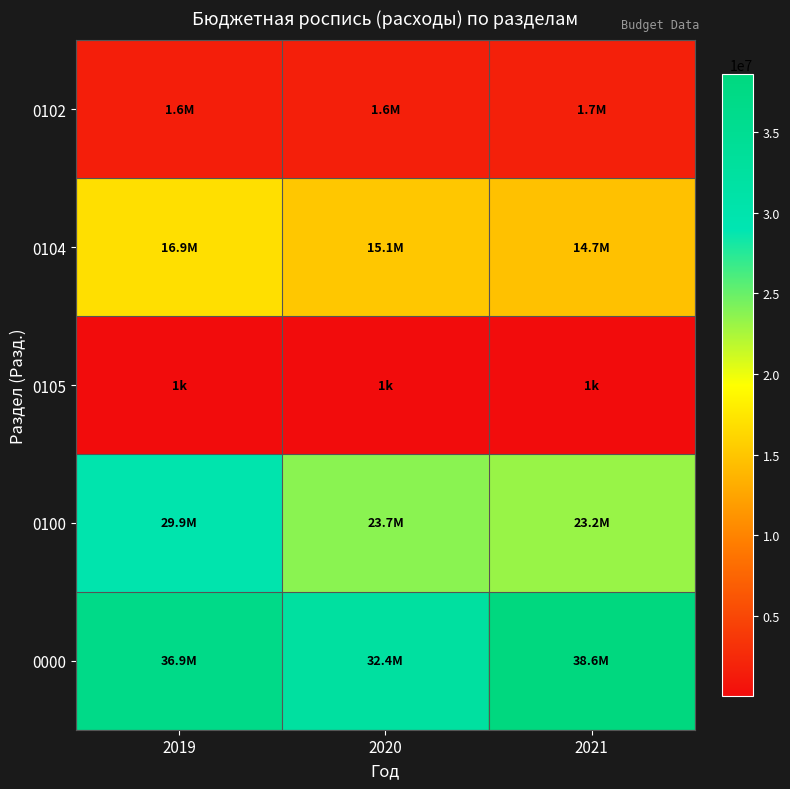

Rank the series by their maximum value, from highest to lowest.

0000, 0100, 0104, 0102, 0105